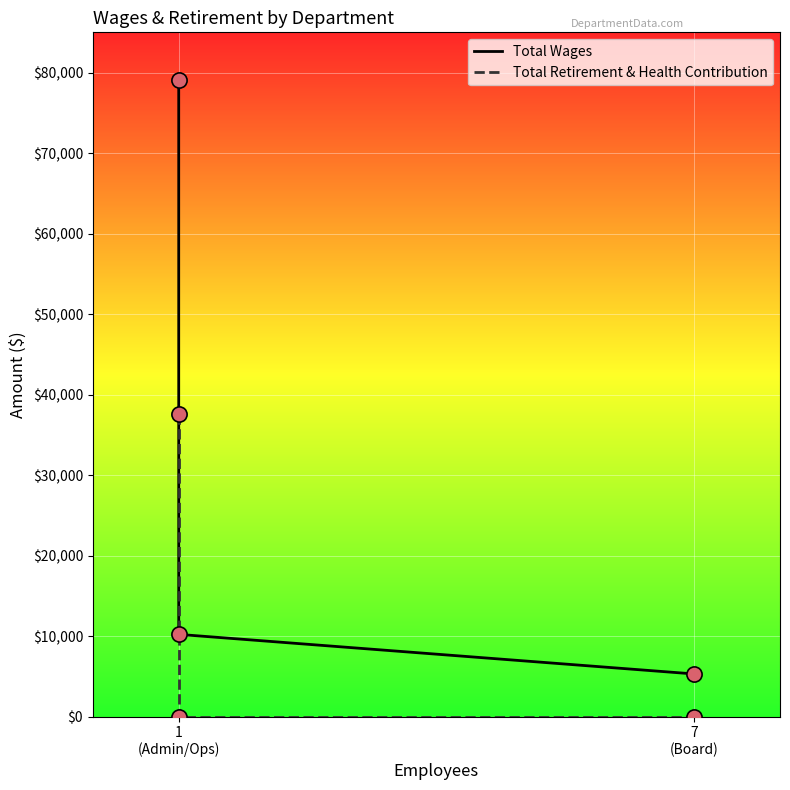

Which series has the widest spread of Y values?

Total Wages